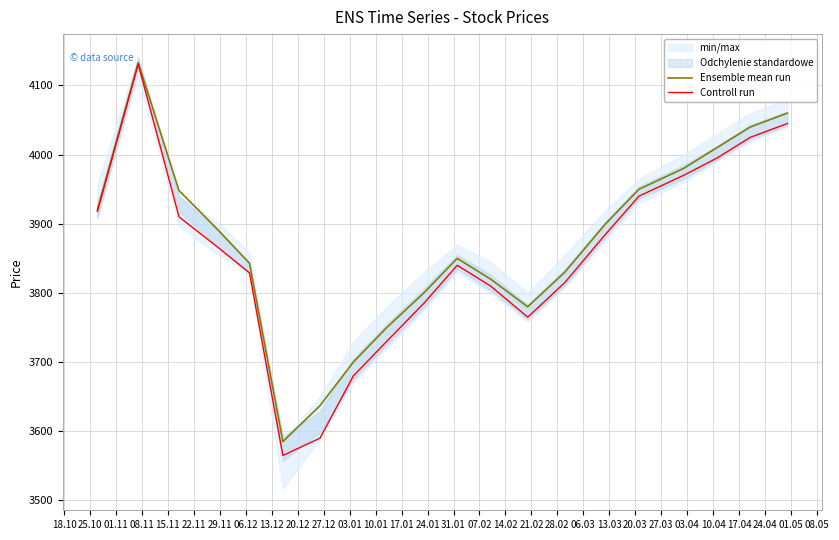

What is the difference between the maximum and minimum values in the Controll run series?

566